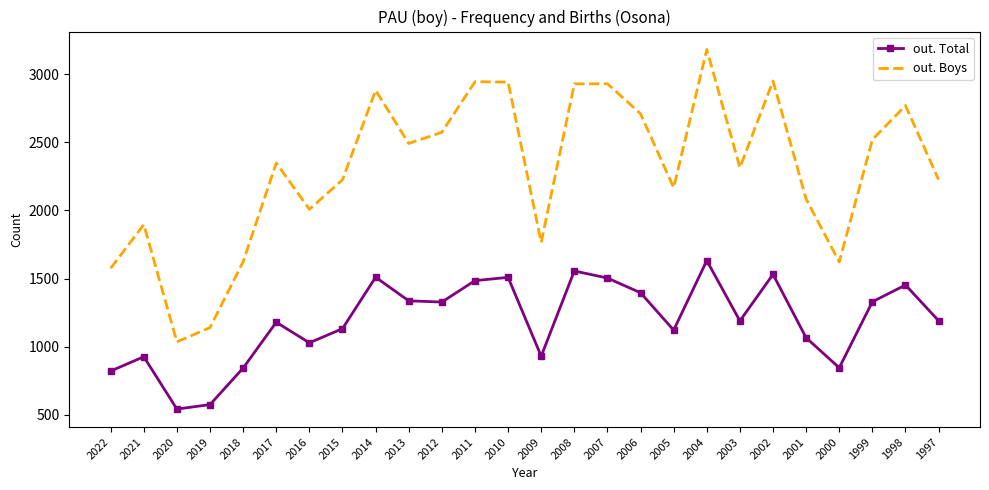

Is it true that out. Boys equals 520 at 1997?

False